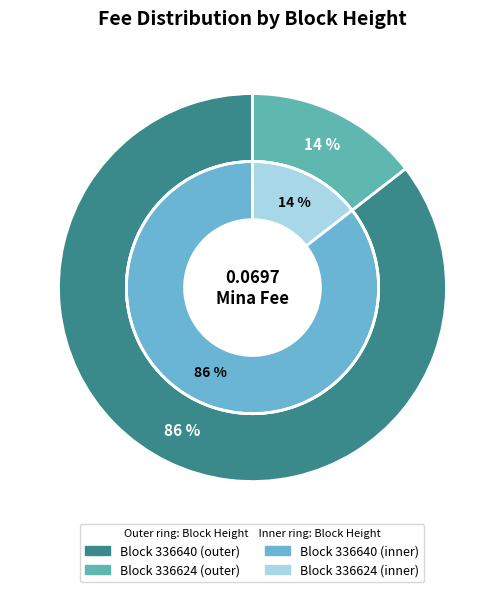

To the nearest percent, what portion does 336624 represent?

14%